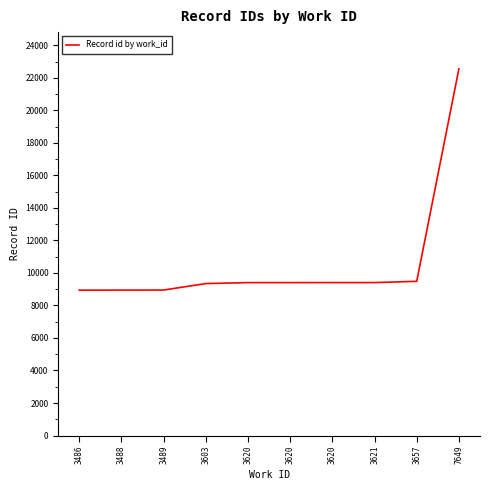

What is the value of the 9th point from the left?

9485